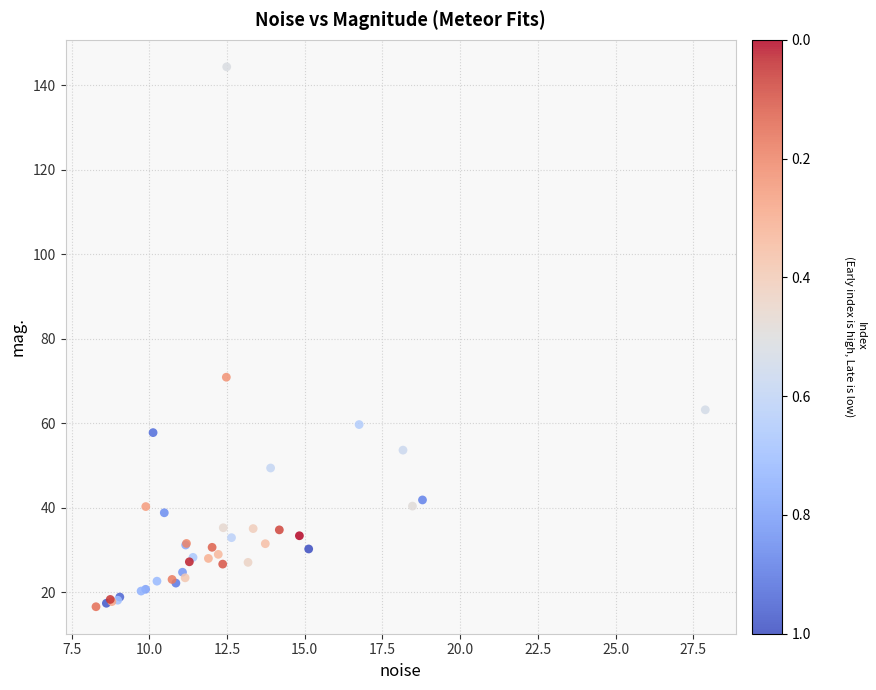

What Y value in the scatter plot is closest to 80?

70.9